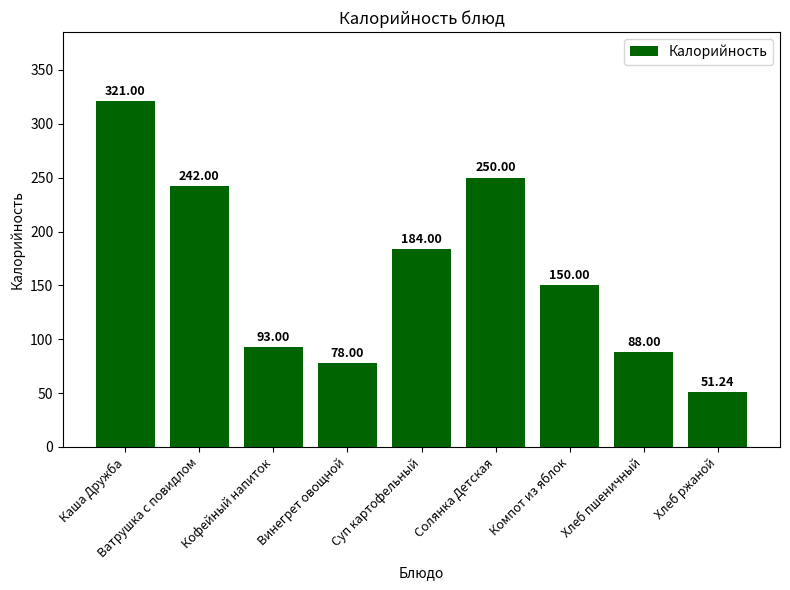

What is the difference between the maximum and minimum values?

269.8